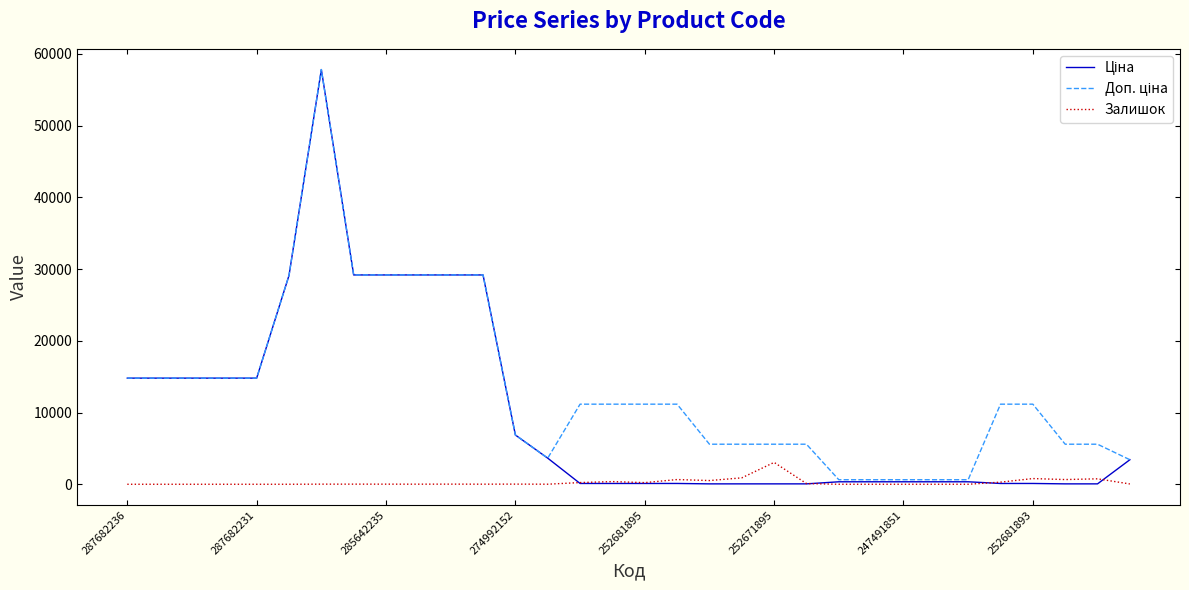

What is the greatest value displayed?

57826.2